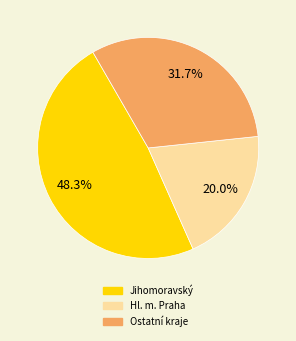

Does Jihomoravský account for over 50% of the chart?

No